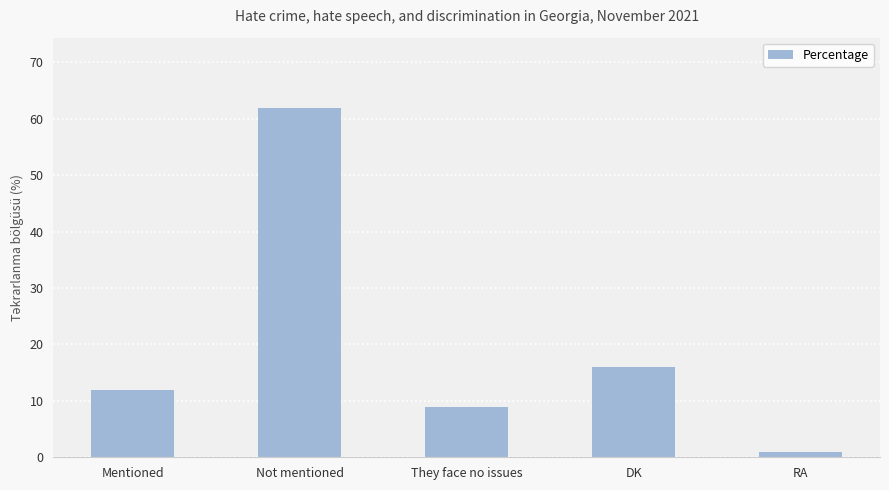

Count the number of data series in this chart.

1